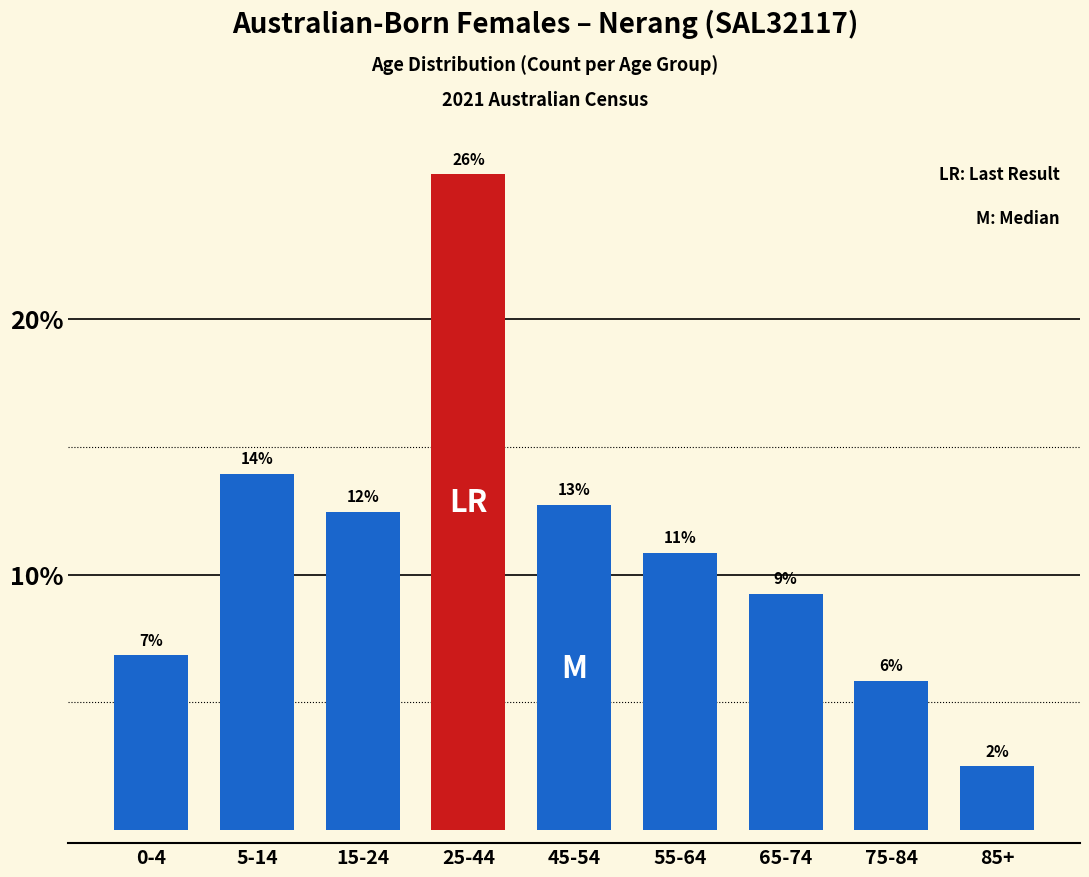

How many bars are there in total?

9